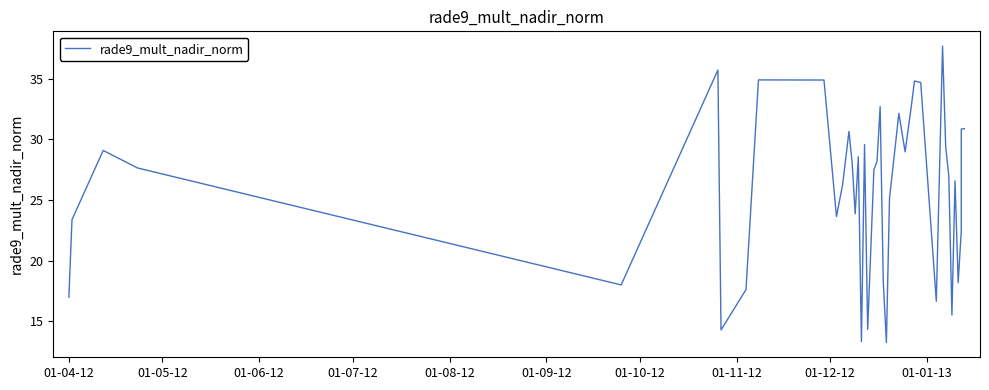

Reading left to right, list all the values displayed in this chart.

17.0	23.4	29.1	27.6	18.0	35.7	14.3	17.6	34.9	34.9	23.6	26.3	30.7	28.2	23.9	28.6	13.3	29.6	14.4	27.5	28.2	32.7	18.3	13.3	25.1	32.1	29.0	32.8	34.8	34.7	16.7	37.7	29.4	27.0	15.5	26.6	18.2	22.5	30.9	30.9